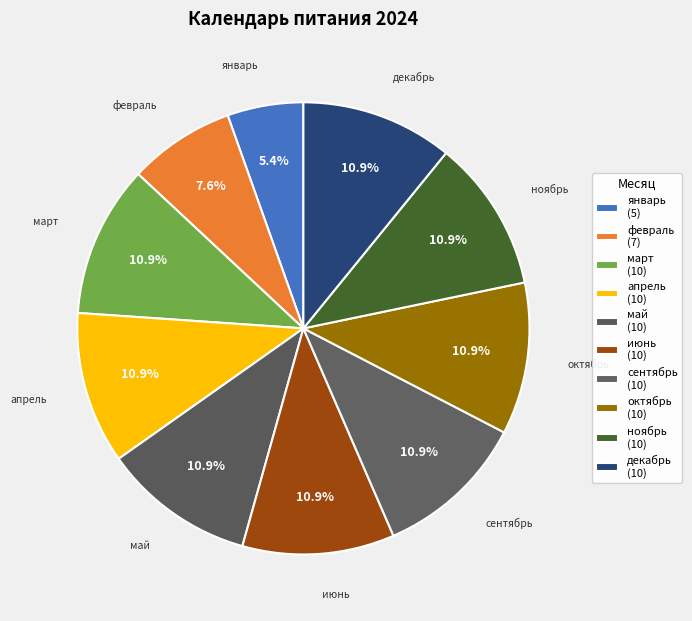

Which slice is the largest?

март